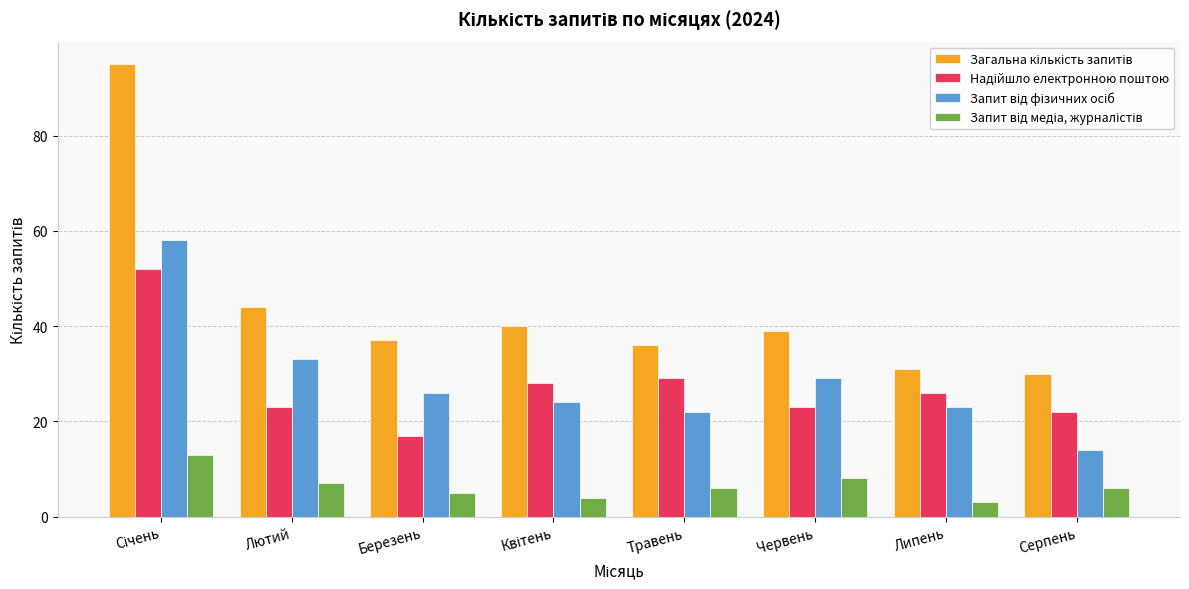

What is the maximum value shown in the chart?

95